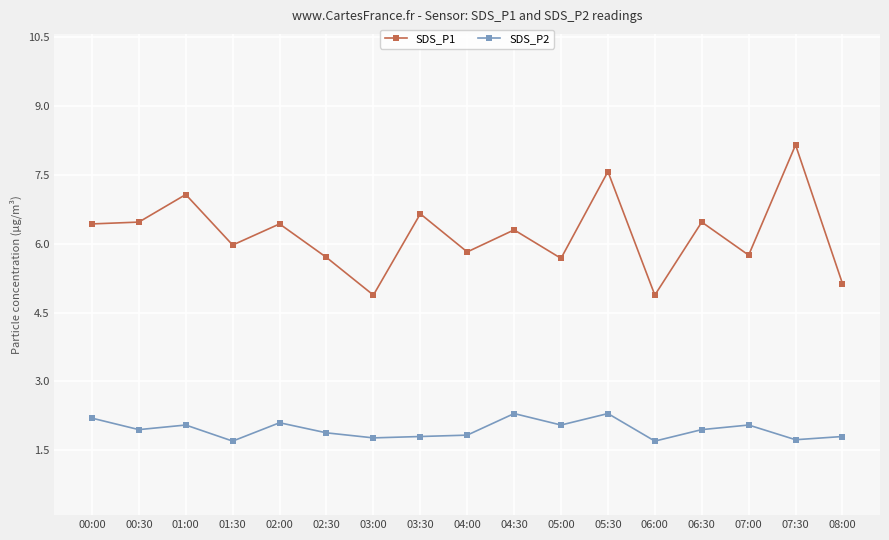

True or false: SDS_P1 has more than 1 points higher than both neighbors.

True